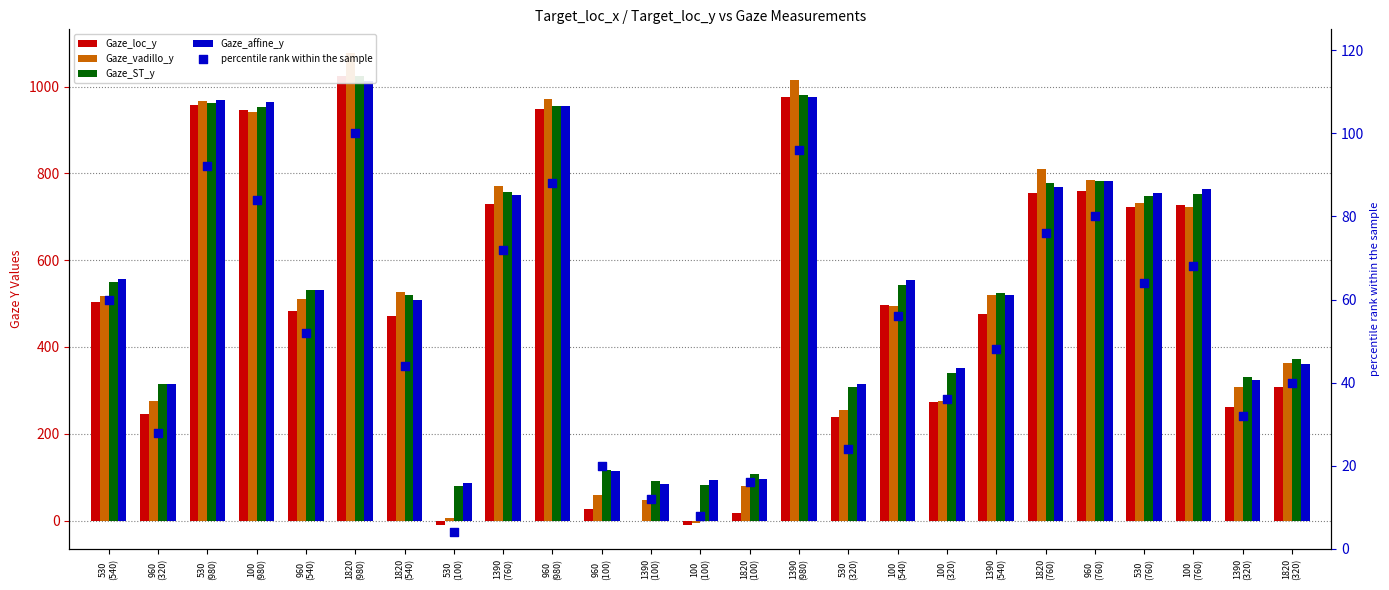

At how many categories does at least one series exceed 1074?

1